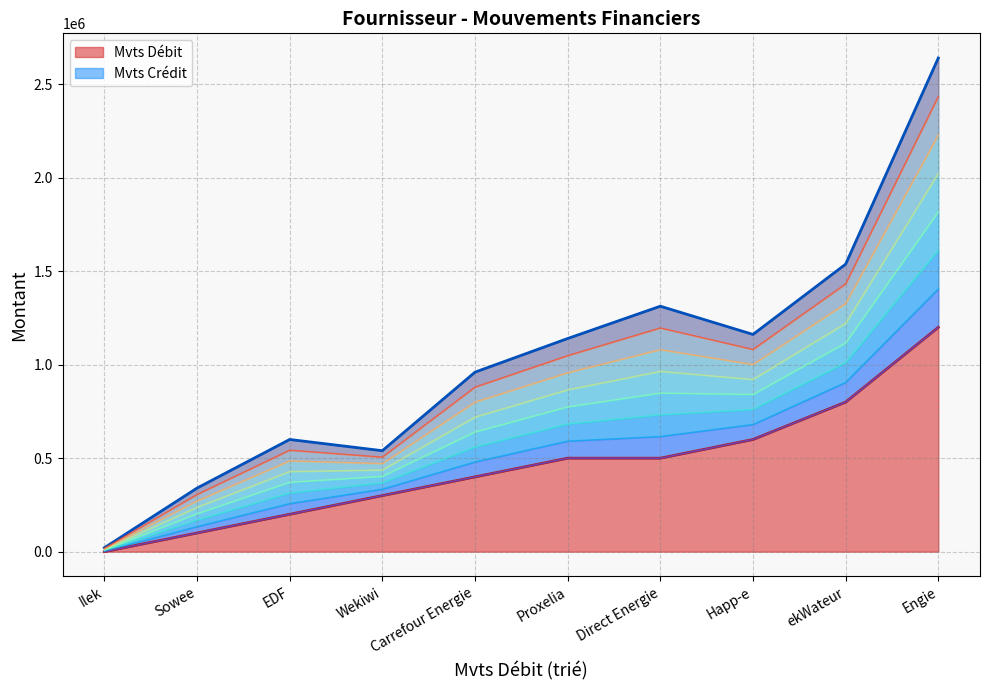

Read the Mvts Débit value at Happ-e.

600000